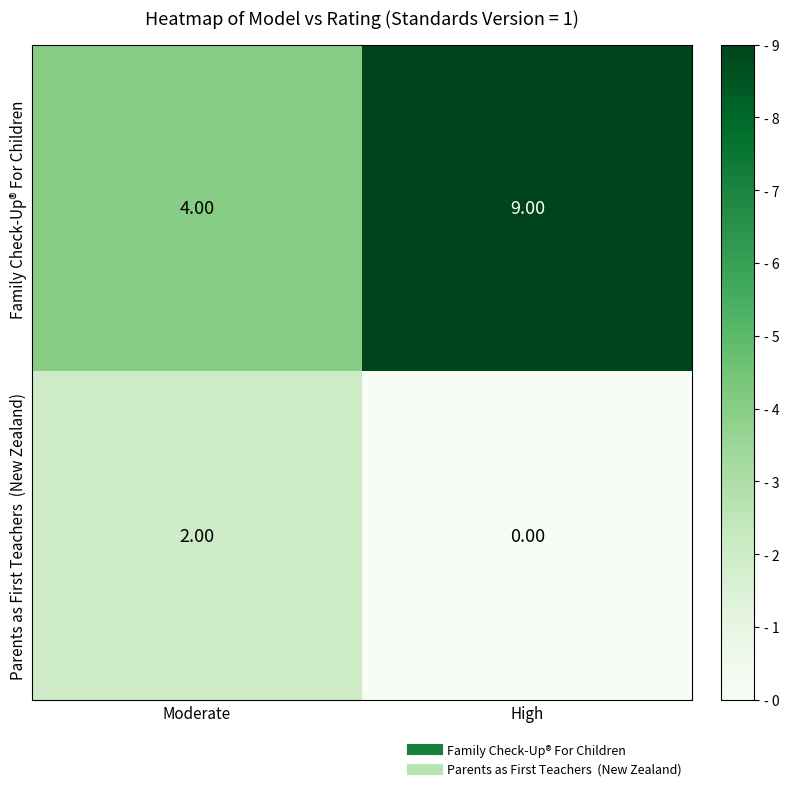

What is the difference between the highest and lowest values at High?

9